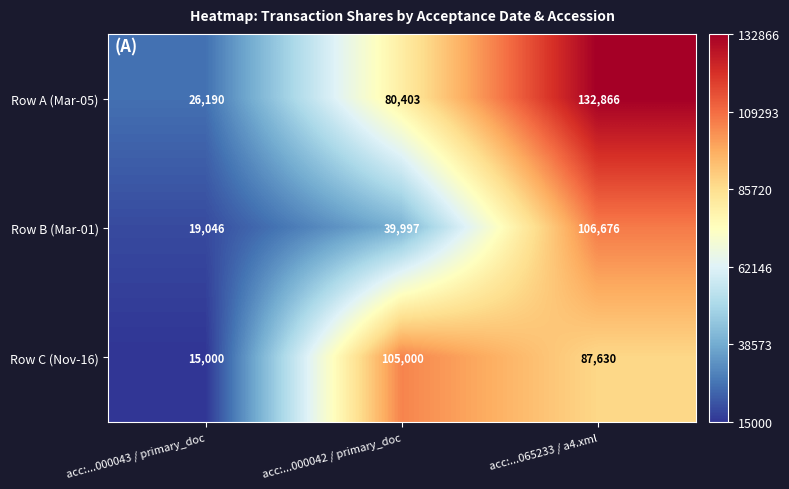

What is the average value of the Row B (Mar-01) series?

55240